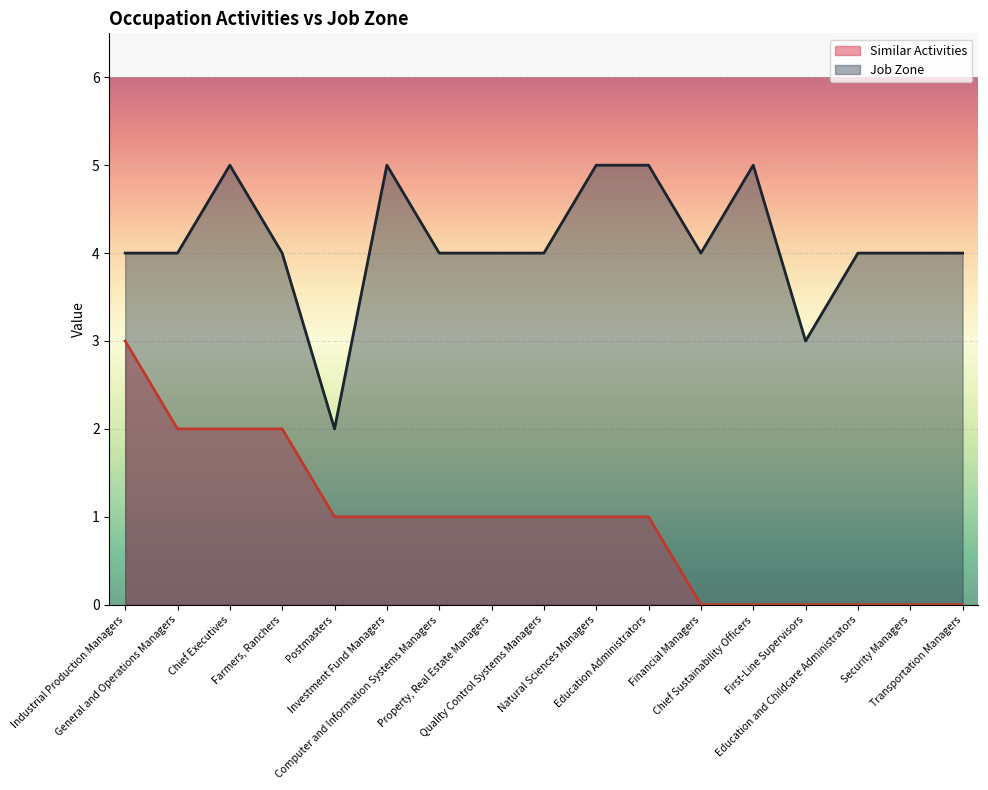

The value of Similar Activities at Education Administrators is 2. True or false?

False